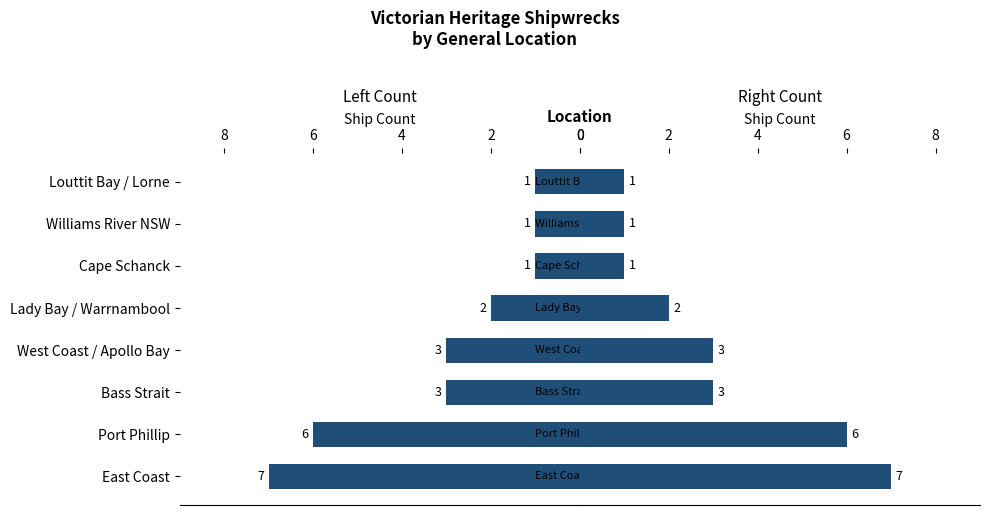

The Right Count series shows 6 at Port Phillip. True or false?

True